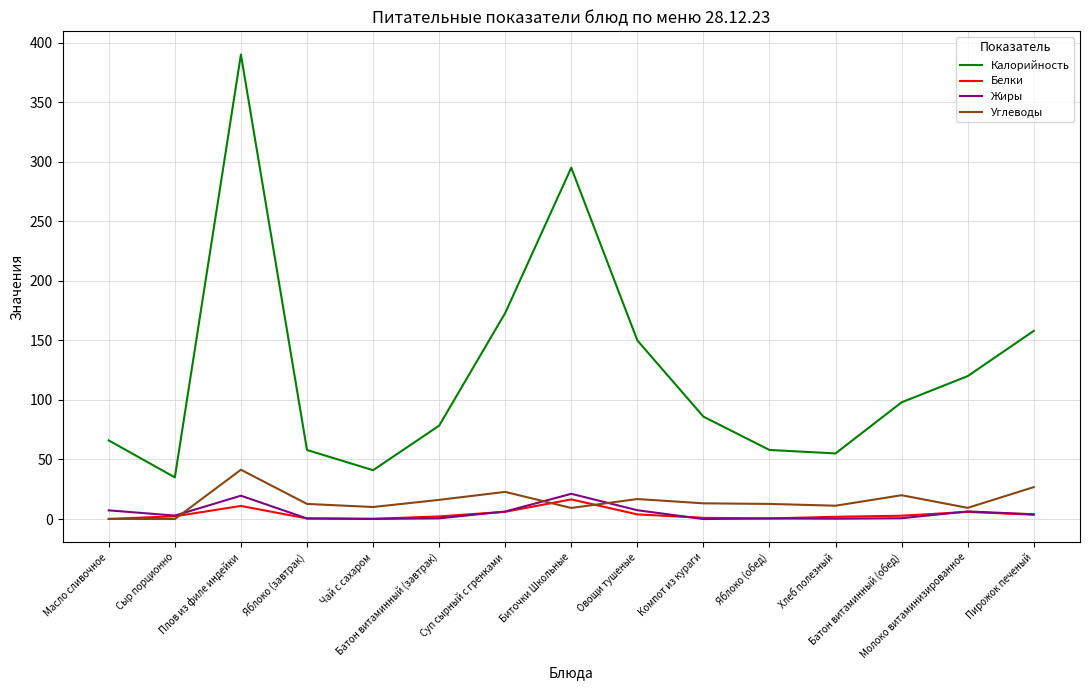

True or false: Калорийность and Жиры intersect in this chart.

False